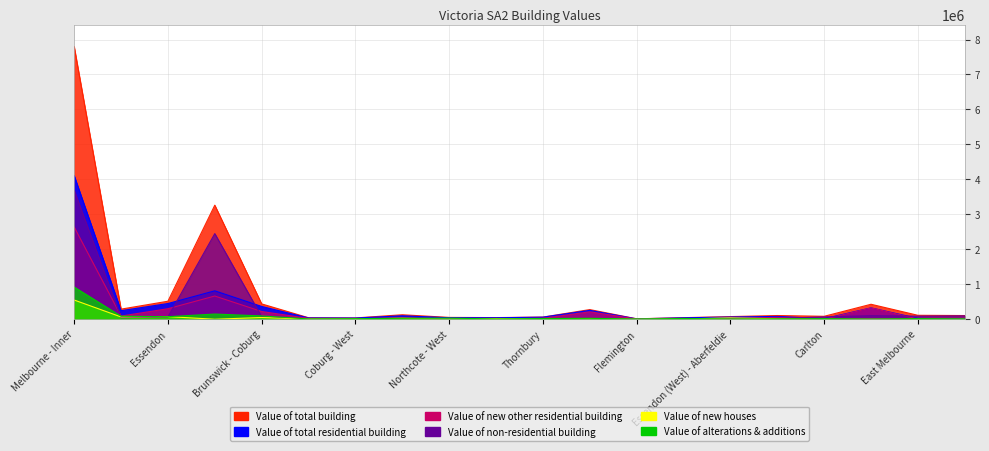

At which category does the chart reach its peak across all series?

Melbourne - Inner